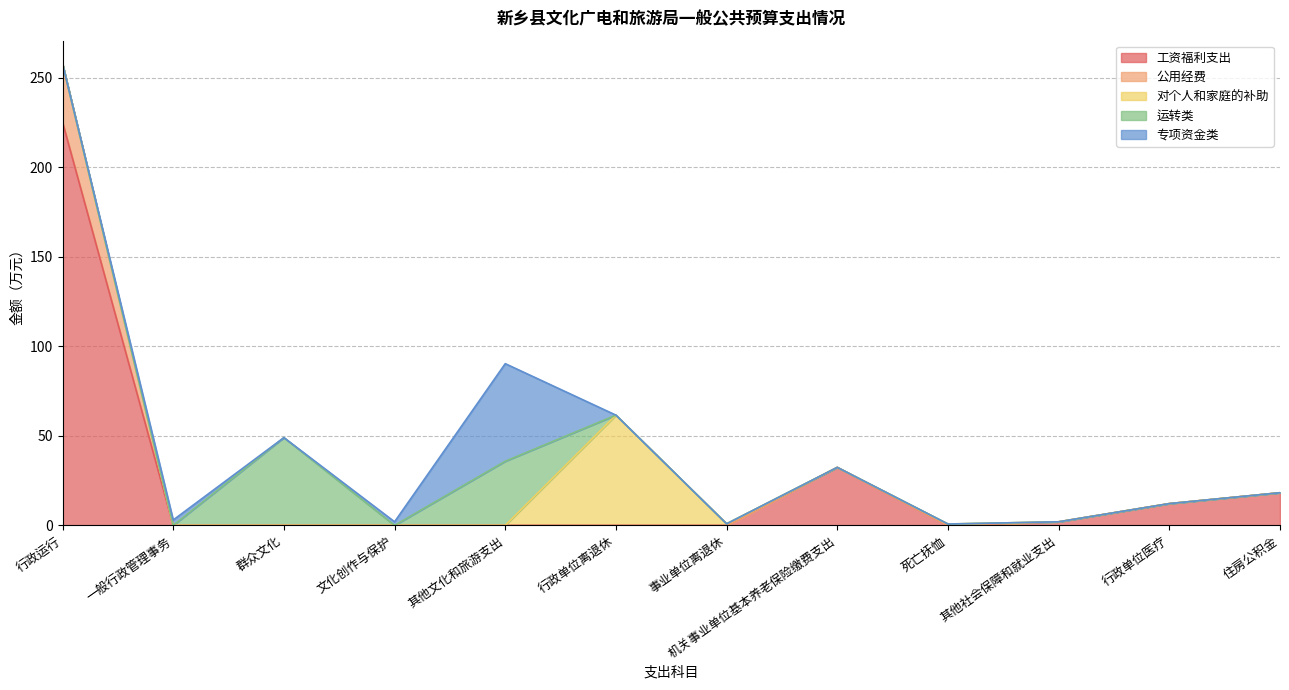

True or false: 运转类 has a value of 0.0 at 事业单位离退休.

True